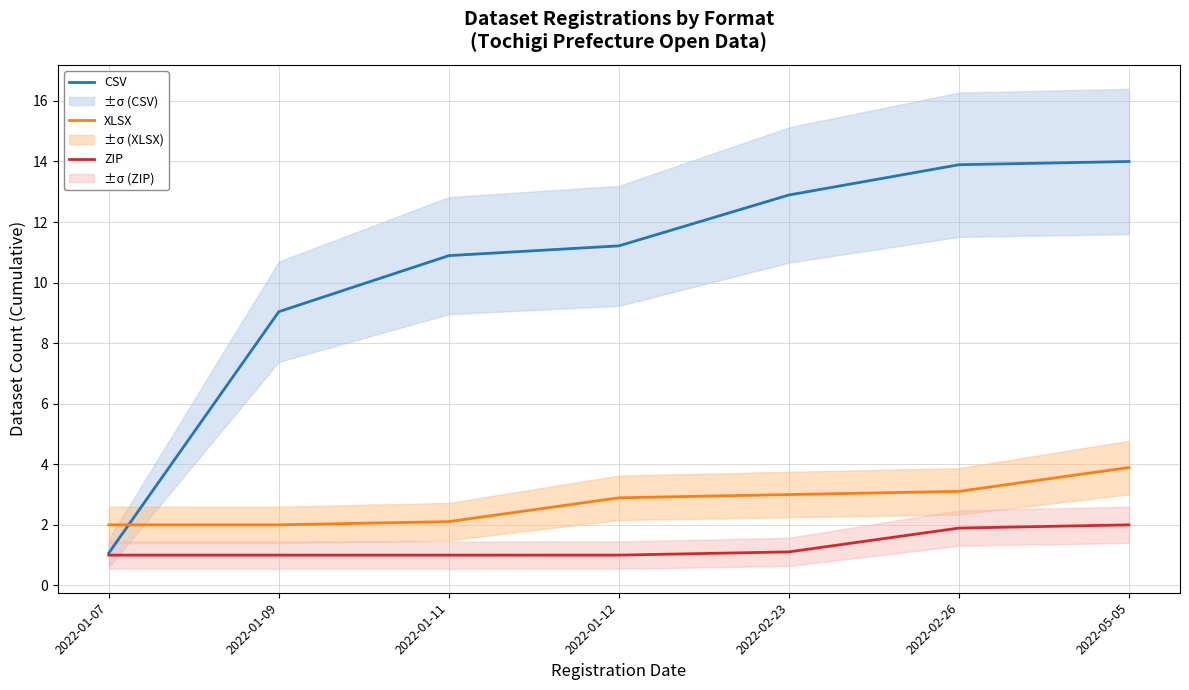

Reading right to left, what are all the values shown in this chart?

CSV: 2022-05-05=14.0	2022-02-26=13.9	2022-02-23=12.9	2022-01-12=11.2	2022-01-11=10.9	2022-01-09=9.0	2022-01-07=1.1
XLSX: 2022-05-05=3.9	2022-02-26=3.1	2022-02-23=3.0	2022-01-12=2.9	2022-01-11=2.1	2022-01-09=2.0	2022-01-07=2.0
ZIP: 2022-05-05=2.0	2022-02-26=1.9	2022-02-23=1.1	2022-01-12=1.0	2022-01-11=1.0	2022-01-09=1.0	2022-01-07=1.0